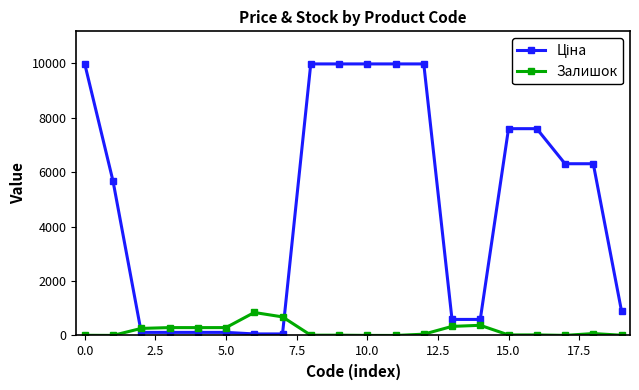

At how many categories does at least one series exceed 1611?

11